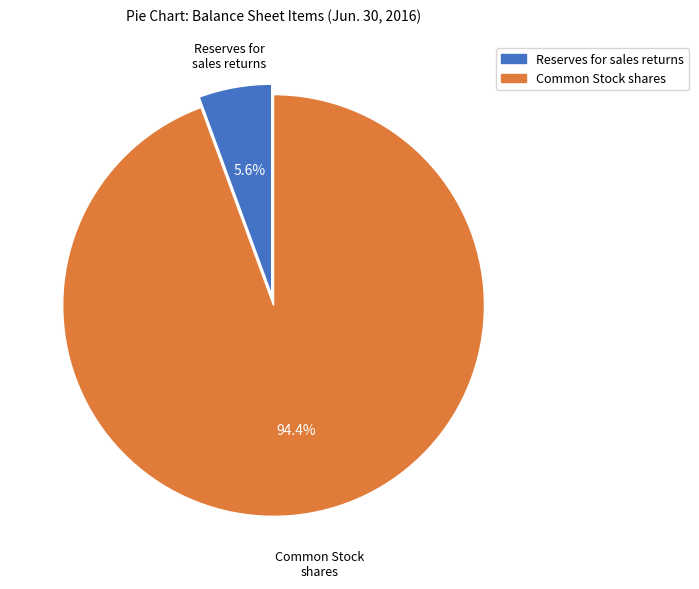

Does any single category account for the majority?

Yes